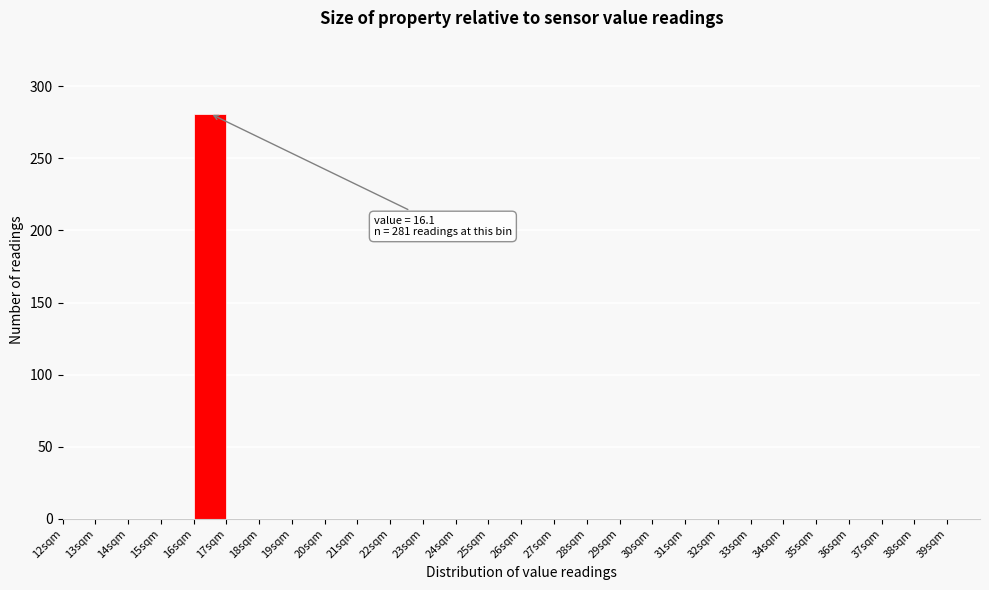

Which range on the x-axis has the tallest bar?

16 to 17